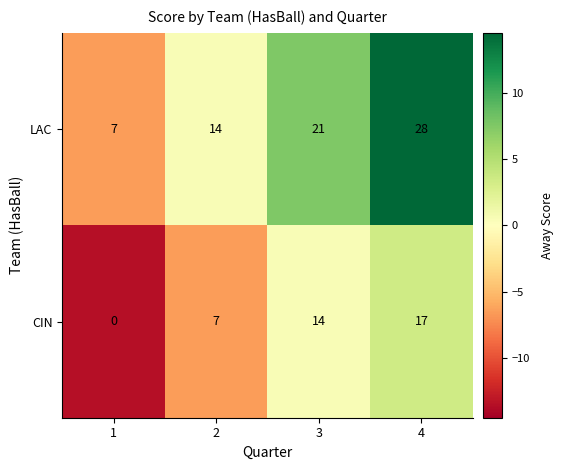

What is the difference between the maximum and minimum values in the LAC series?

21